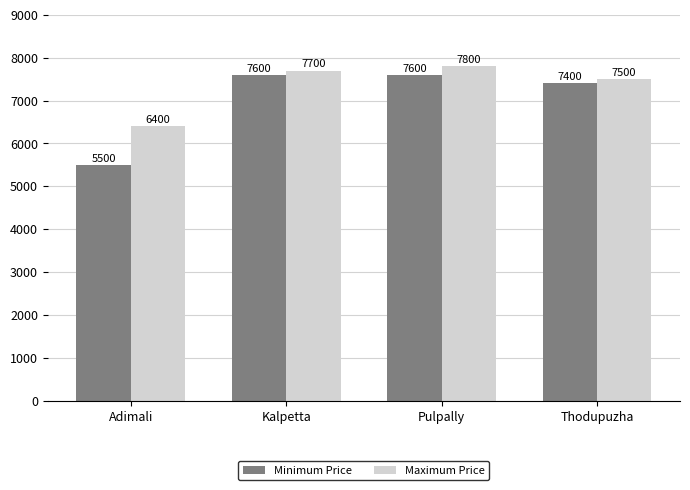

Reading left to right, extract all data points from this chart.

Minimum Price: 5500	7600	7600	7400
Maximum Price: 6400	7700	7800	7500